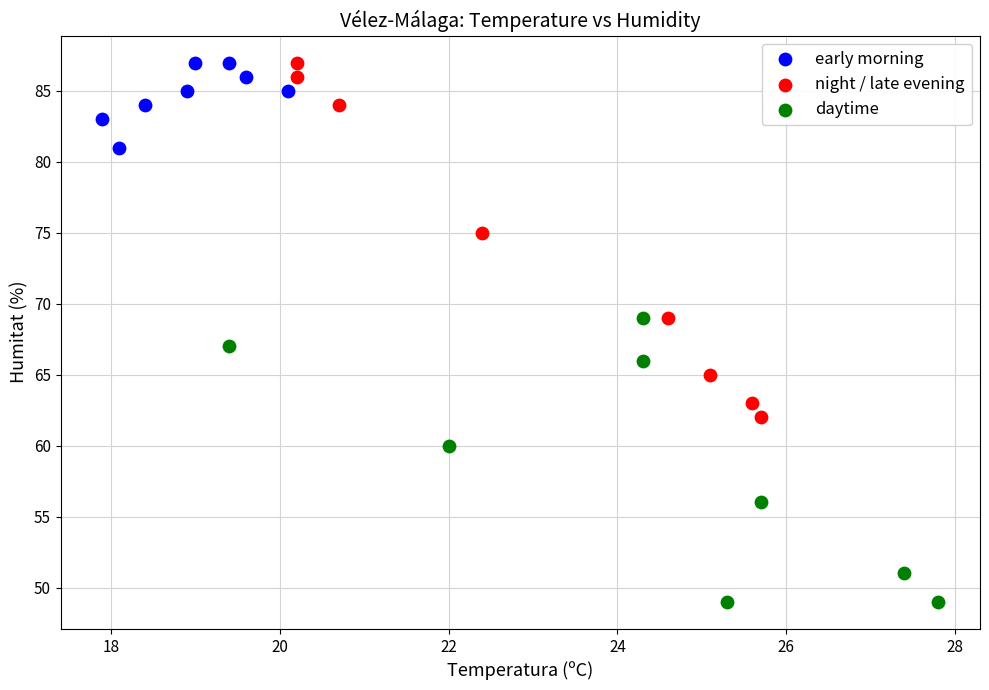

Which series has the widest spread of Y values?

night / late evening